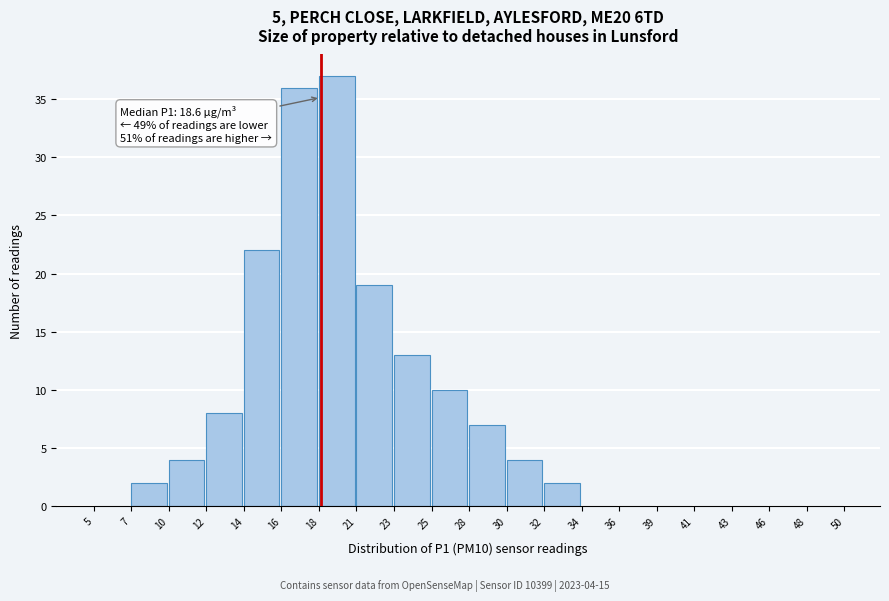

Reading right to left, list all the values displayed in this chart.

48=0	46=0	43=0	41=0	39=0	36=0	34=0	32=2	30=4	28=7	25=10	23=13	21=19	18=37	16=36	14=22	12=8	10=4	7=2	5=0